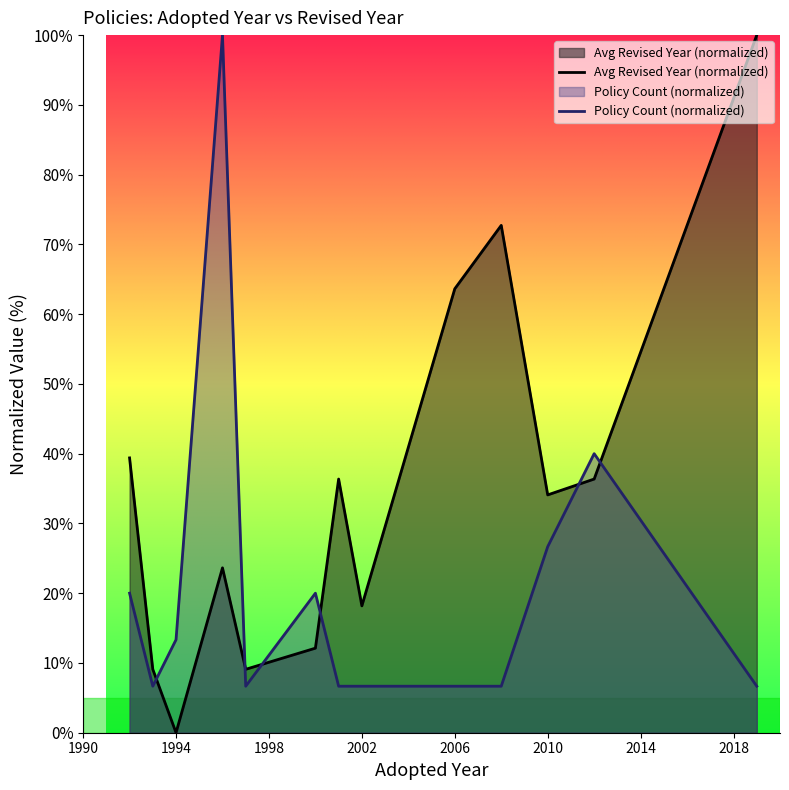

How many data points does each series have?

13